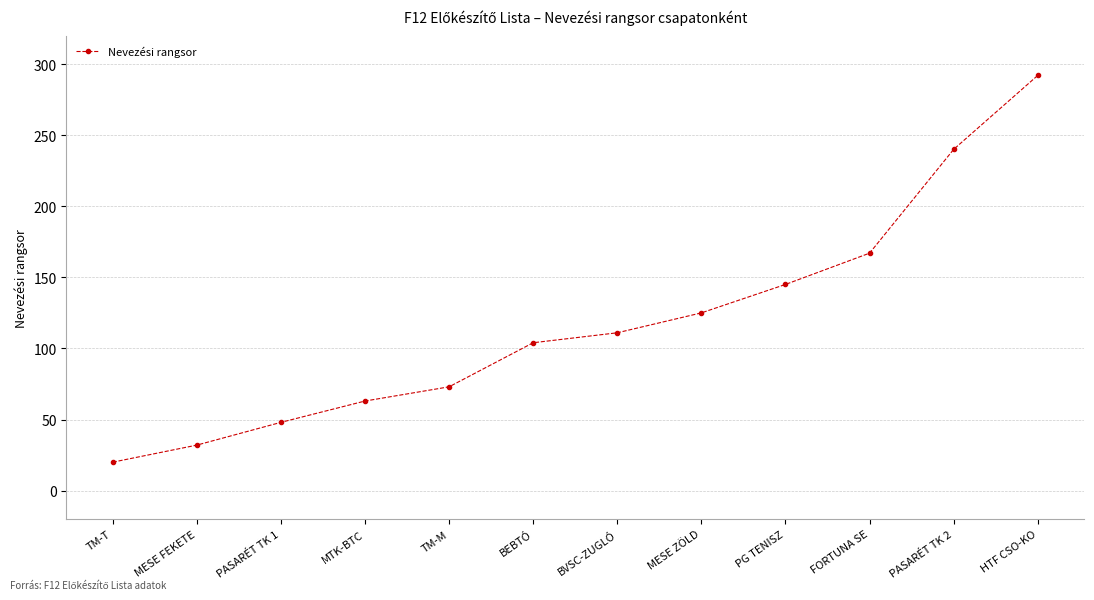

Reading right to left, transcribe all the data shown in this chart.

292	240	167	145	125	111	104	73	63	48	32	20